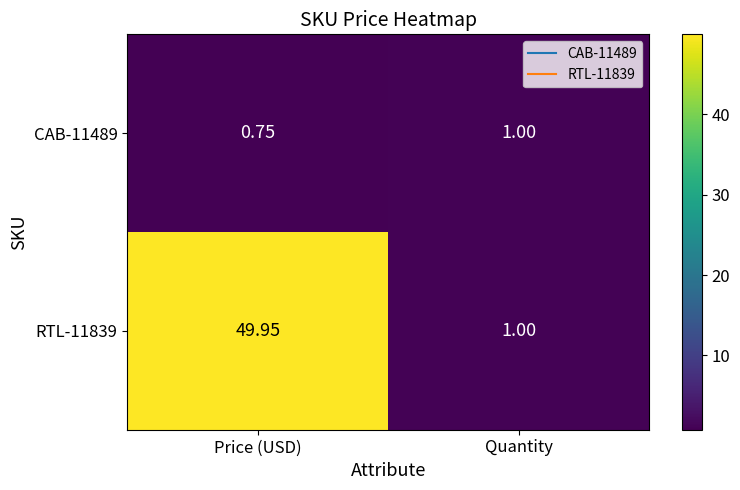

Between Price (USD) and Quantity, which series saw the biggest shift?

RTL-11839